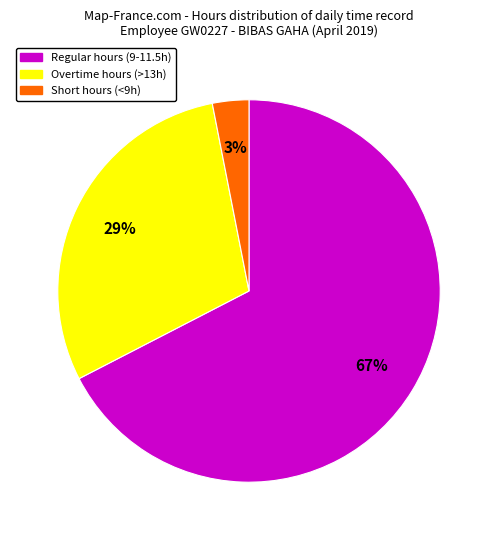

Is there any slice that represents more than half of the pie?

Yes